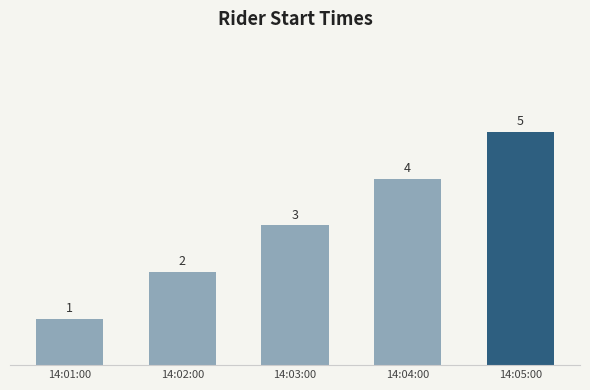

What is the smallest value displayed?

1